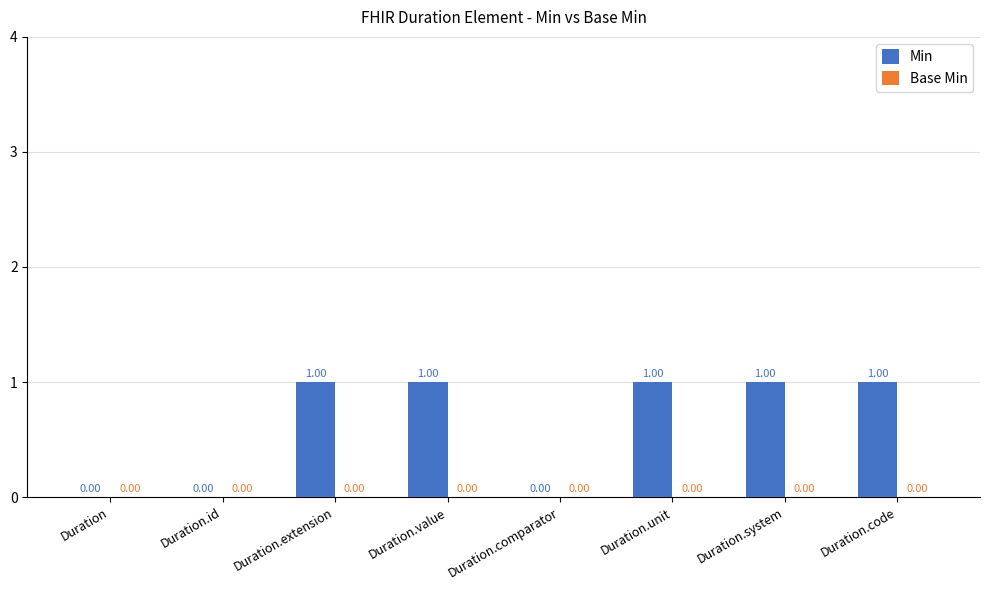

Which has a higher value, Duration.comparator or Duration.extension?

Duration.extension